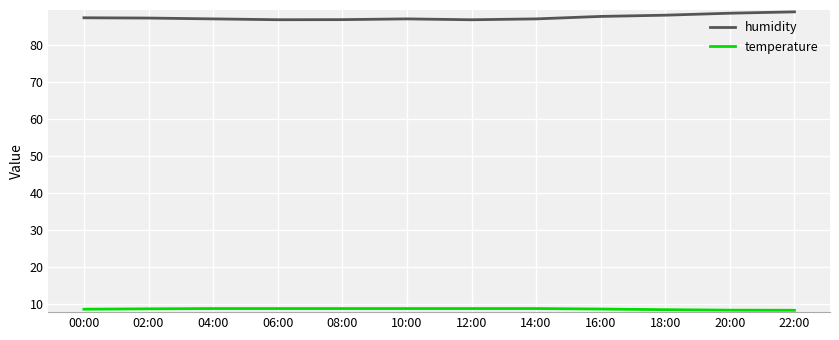

What is the smallest value displayed?

8.3